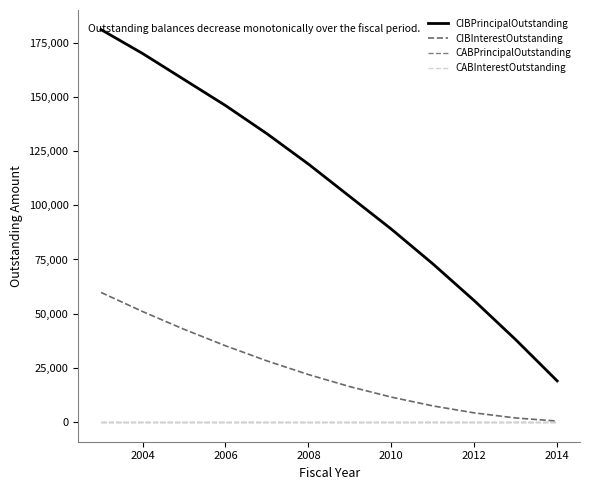

Is this an area chart (filled region under the line)?

No